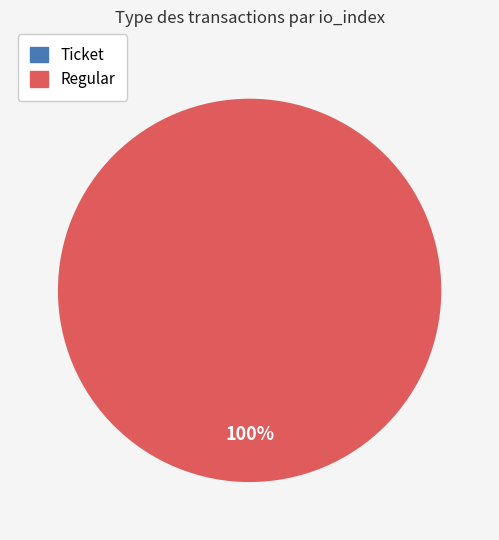

How many segments does this pie chart have?

2